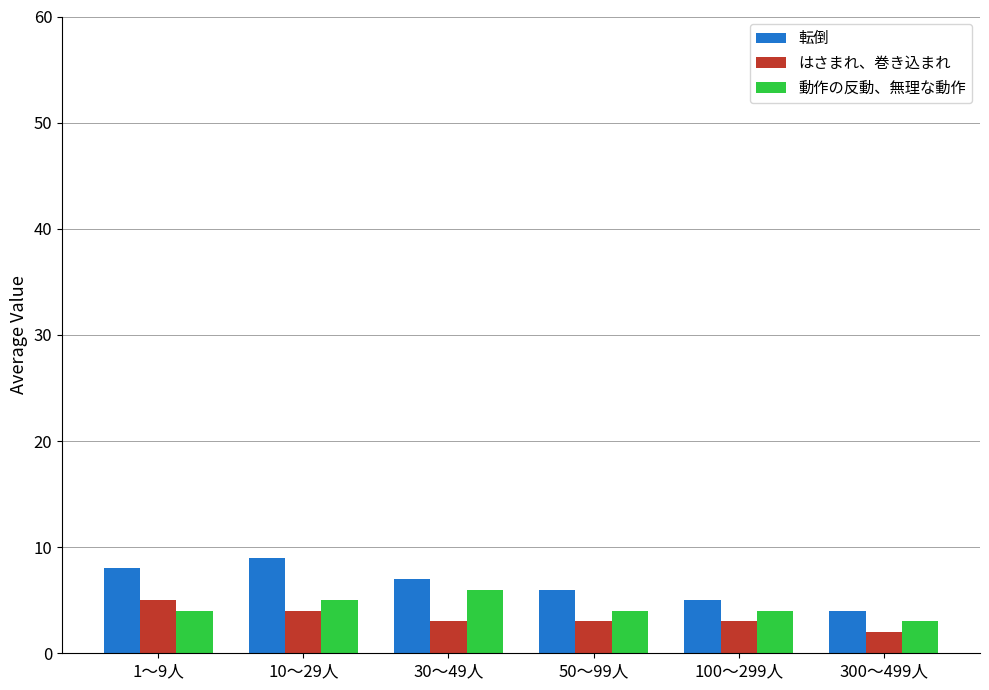

Which series has the largest range (max minus min)?

転倒